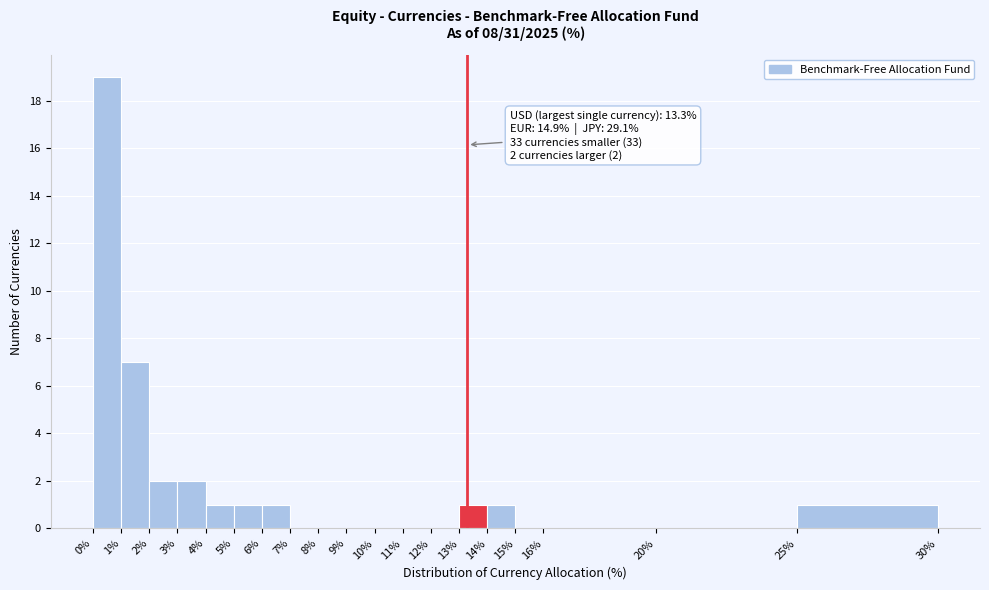

Over which range of the x-axis is the bar tallest?

0% to 1%